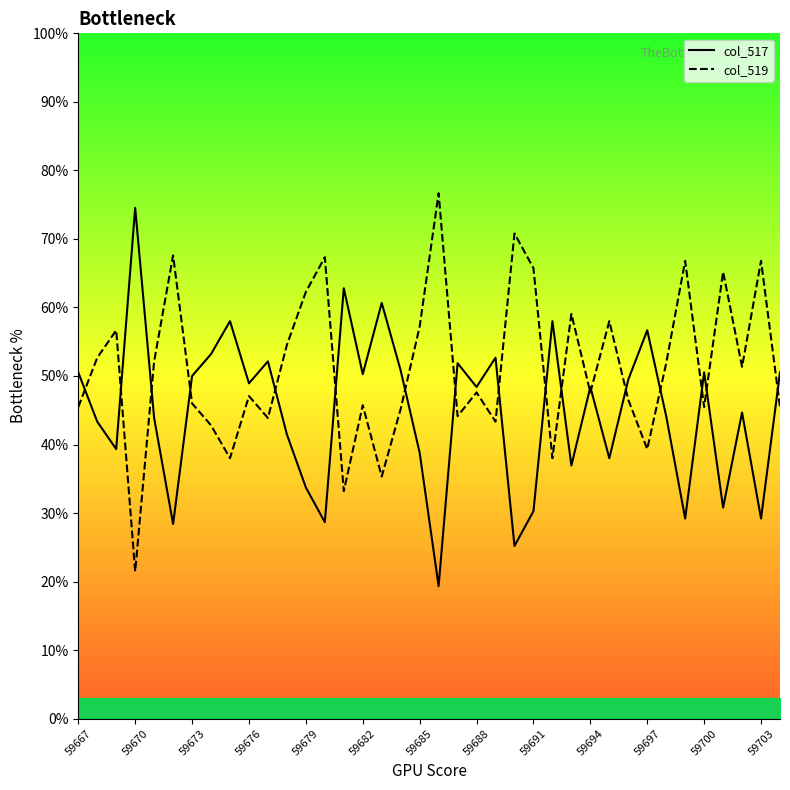

What are all the series names shown in the legend?

col_517 line, col_519 line